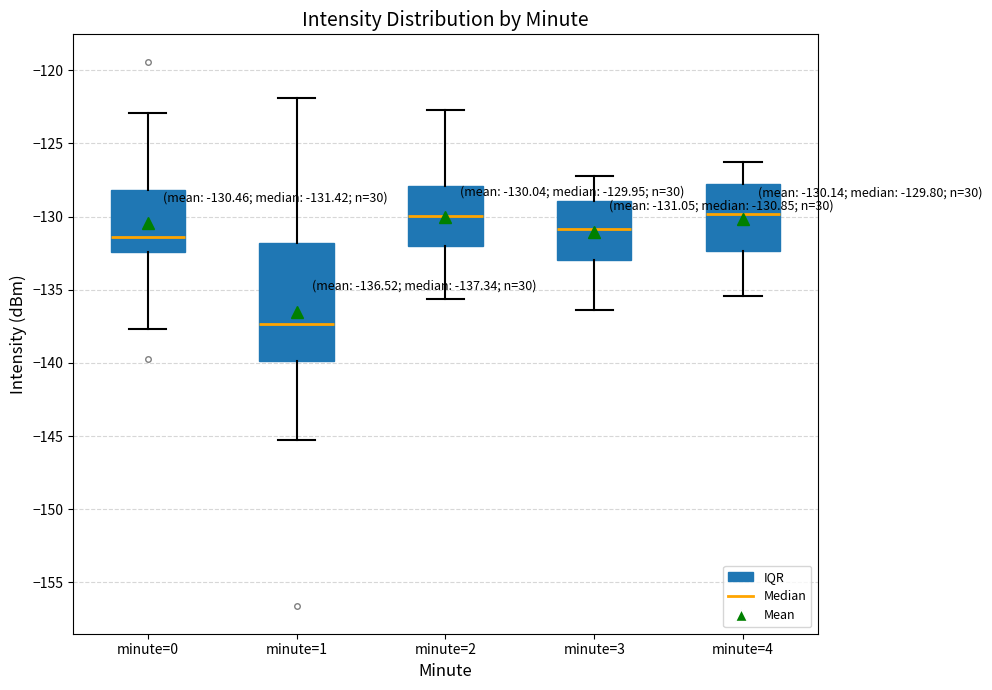

Which box is the tallest, from its lower edge to its upper edge?

minute=1